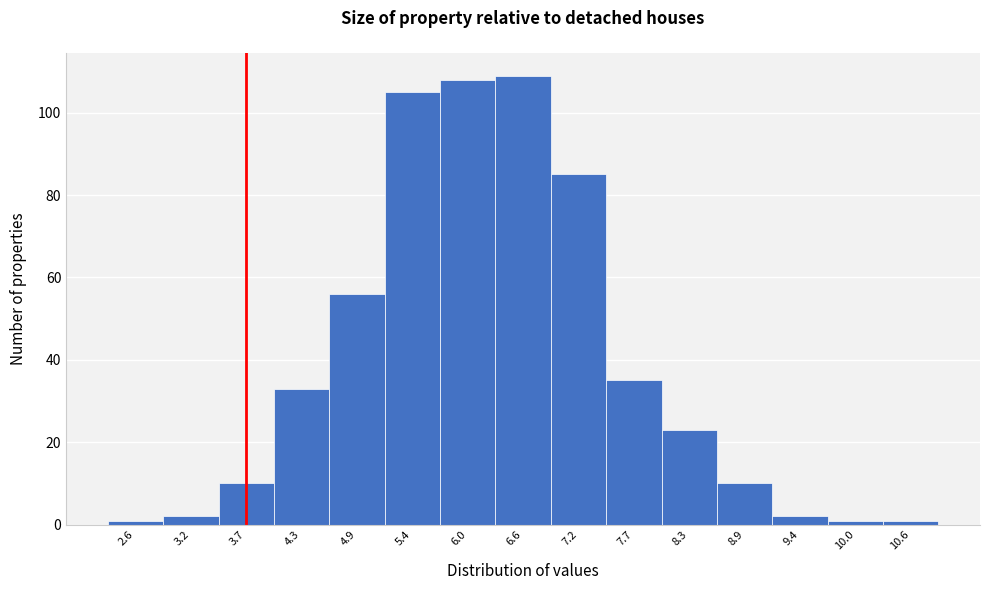

Reading left to right, transcribe all the data shown in this chart.

1	2	10	33	56	105	108	109	85	35	23	10	2	1	1